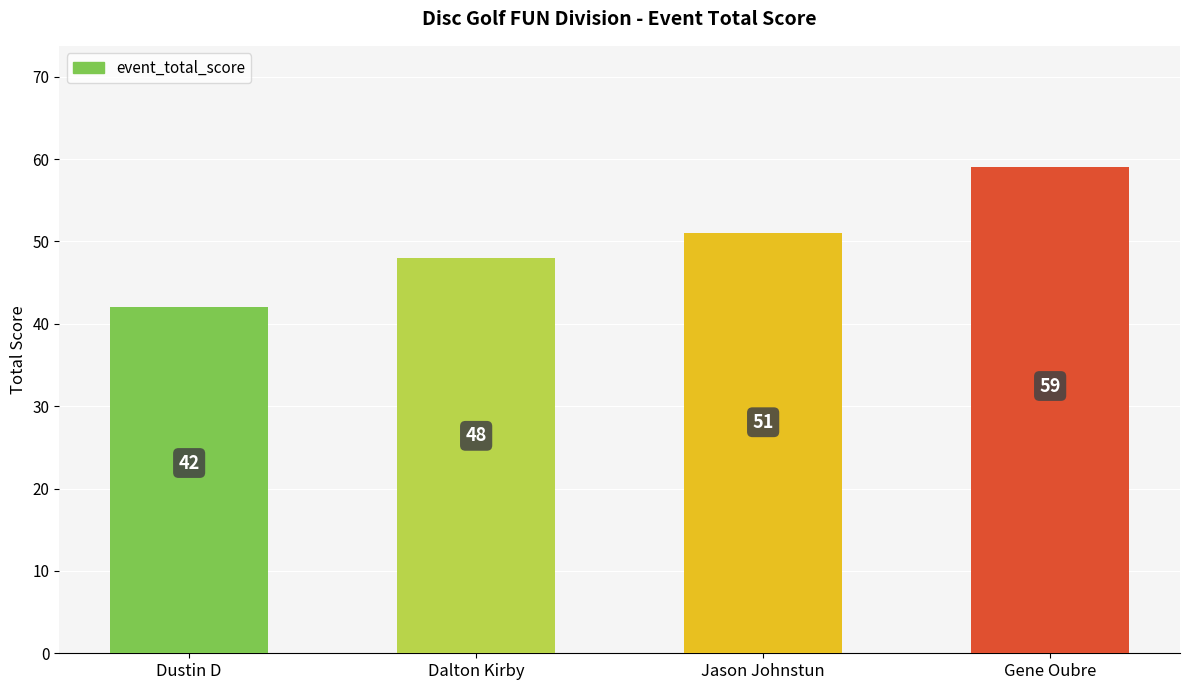

Which has a higher value, Gene Oubre or Dustin D?

Gene Oubre